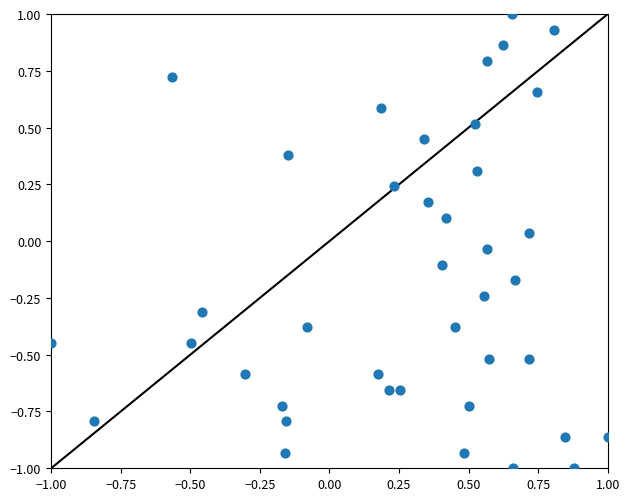

What is the range of Y values (max minus min)?

2.0